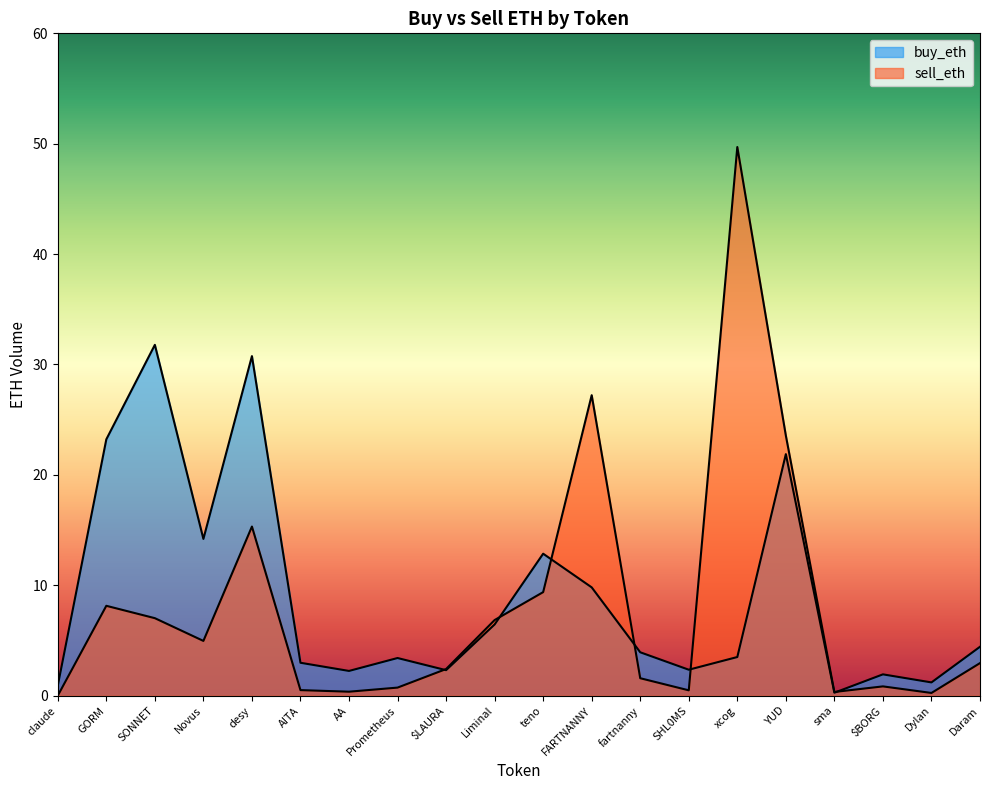

What is the value of the sell_eth point at the 10th from the left?

6.8